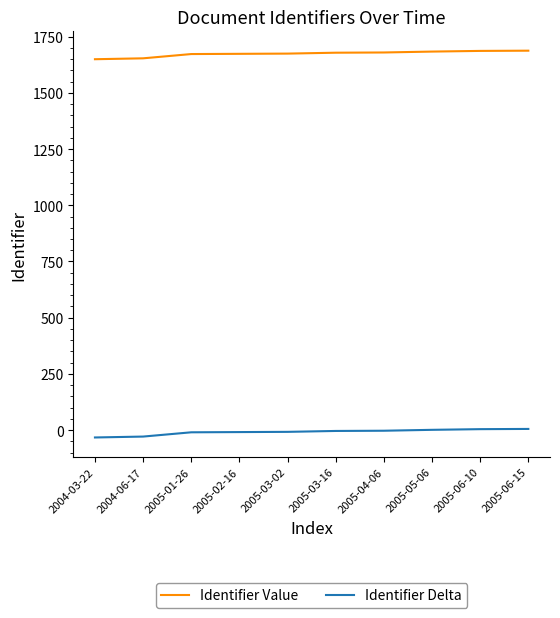

At 2004-03-22, list the series in order from smallest to largest.

Identifier Delta, Identifier Value